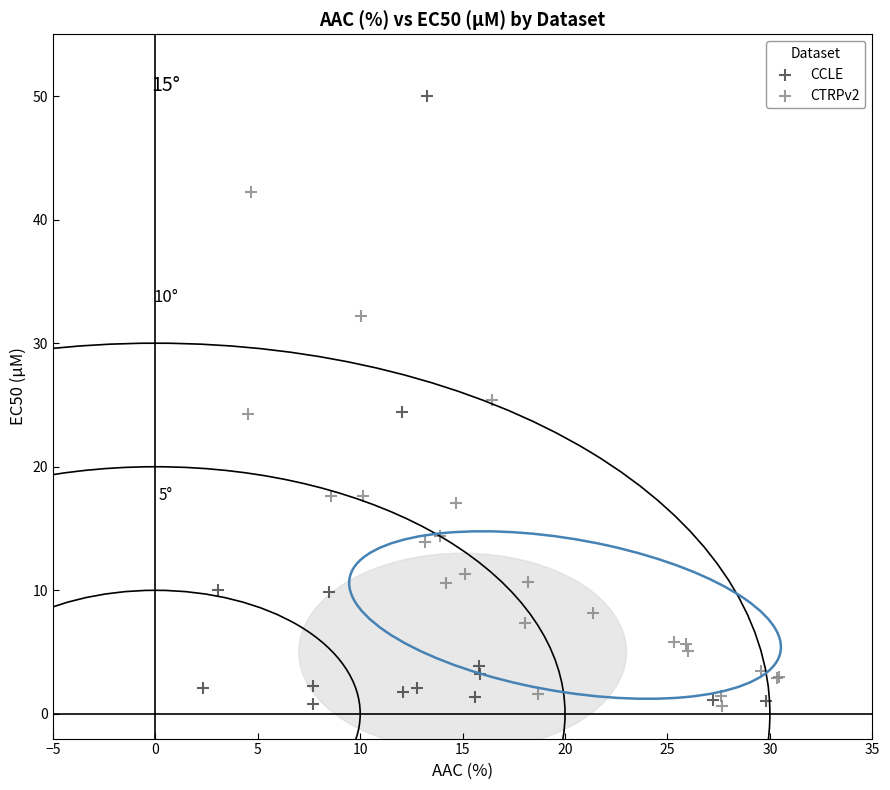

Which series contains the highest Y value?

CCLE